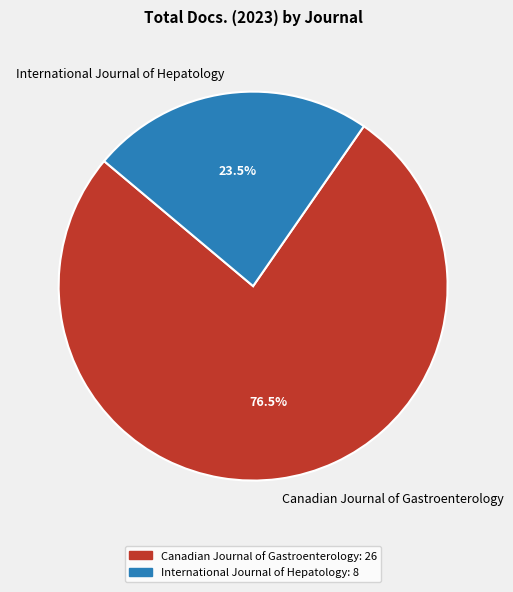

What is the ratio of the value at Canadian Journal of Gastroenterology to the value at International Journal of Hepatology?

3.3